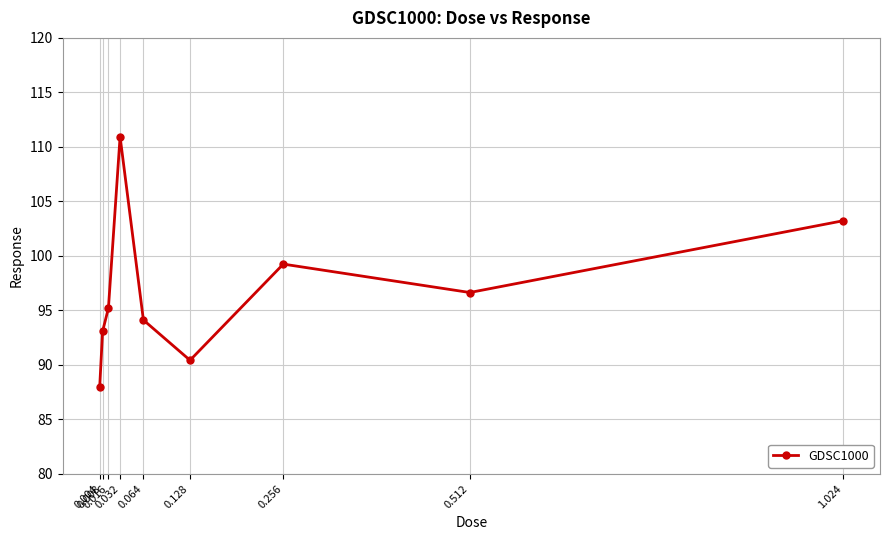

How many lines are shown in the chart?

1